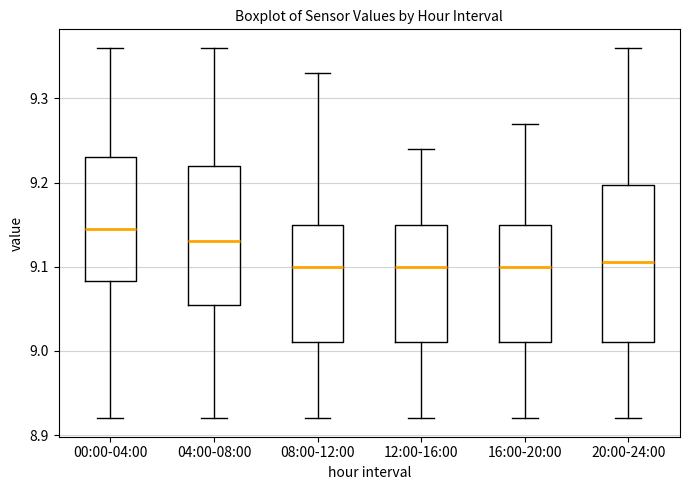

Where is the lower edge of the box for 04:00-08:00 on the y-axis? The values are not printed on the chart, so give them approximately, as read against the axis.

9.06